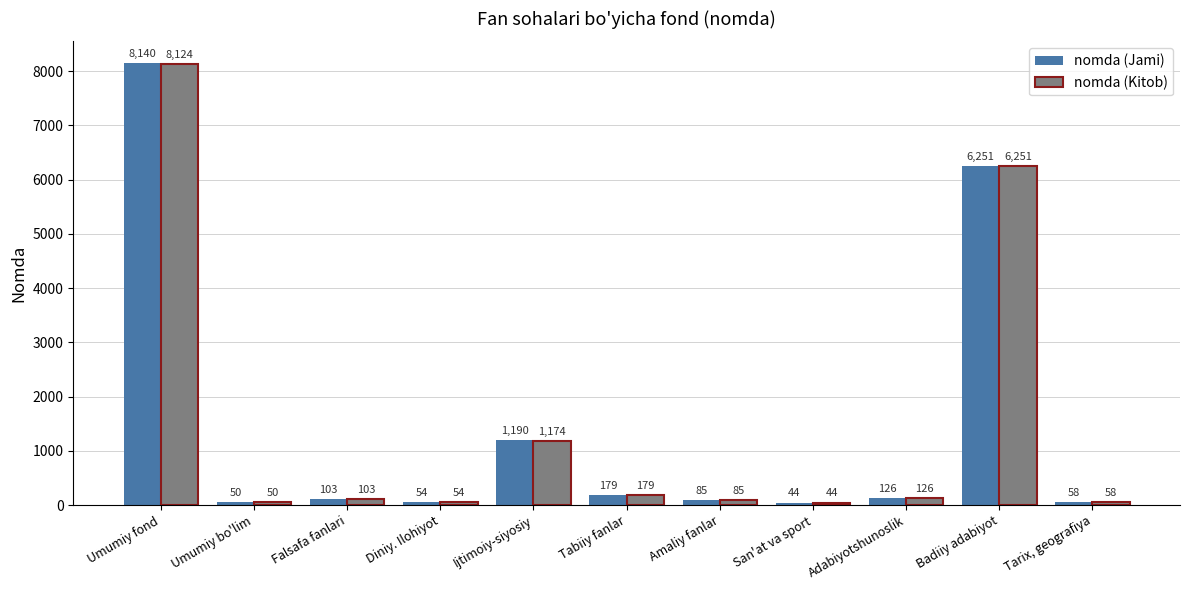

How many values in the nomda (Kitob) series are below 103?

5